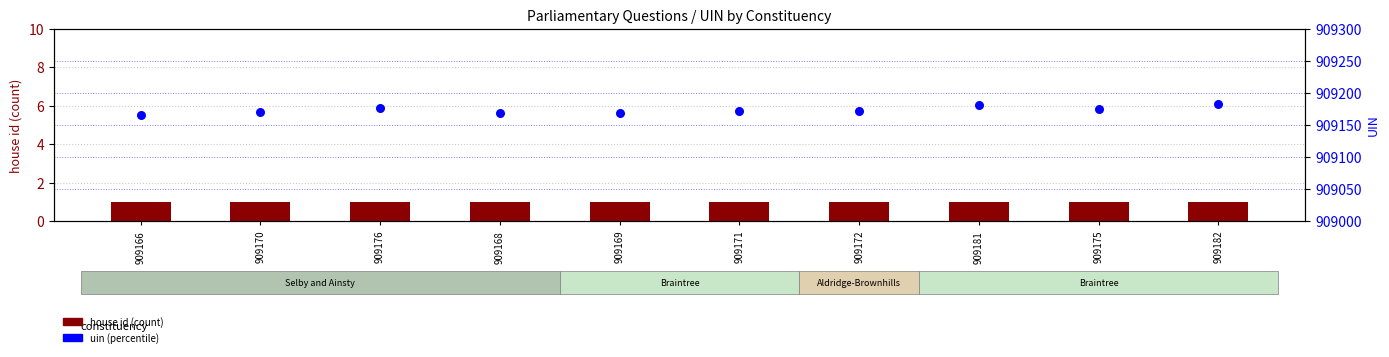

What are all the series names shown in the legend?

house id, uin